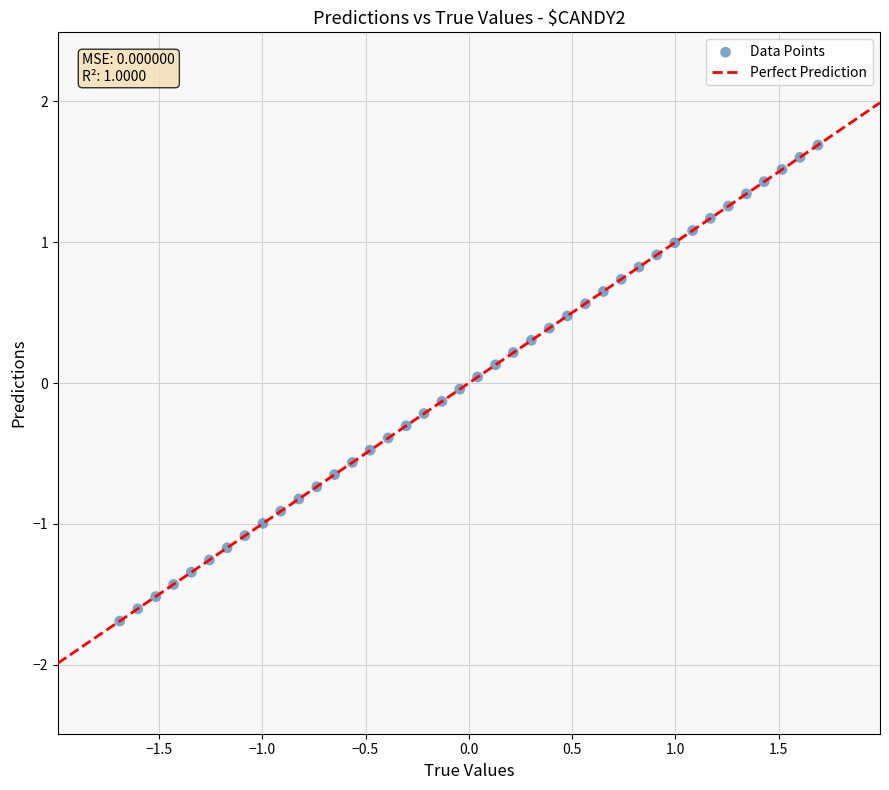

What is the range of Y values (max minus min)?

3.4